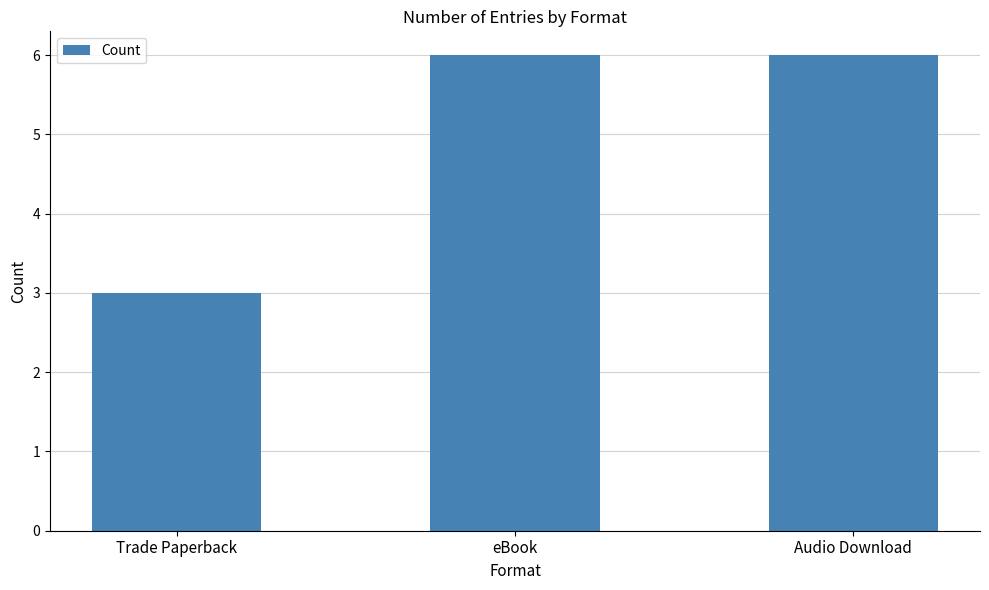

What is the difference between the values at Trade Paperback and eBook?

3